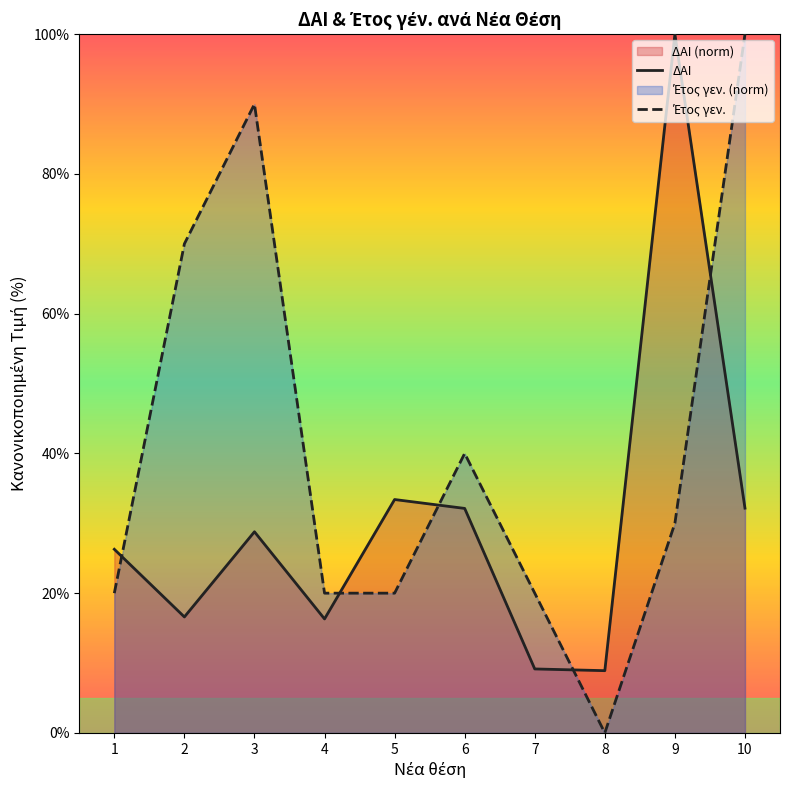

How many times do ΔΑΙ and Έτος γεν. cross each other?

5